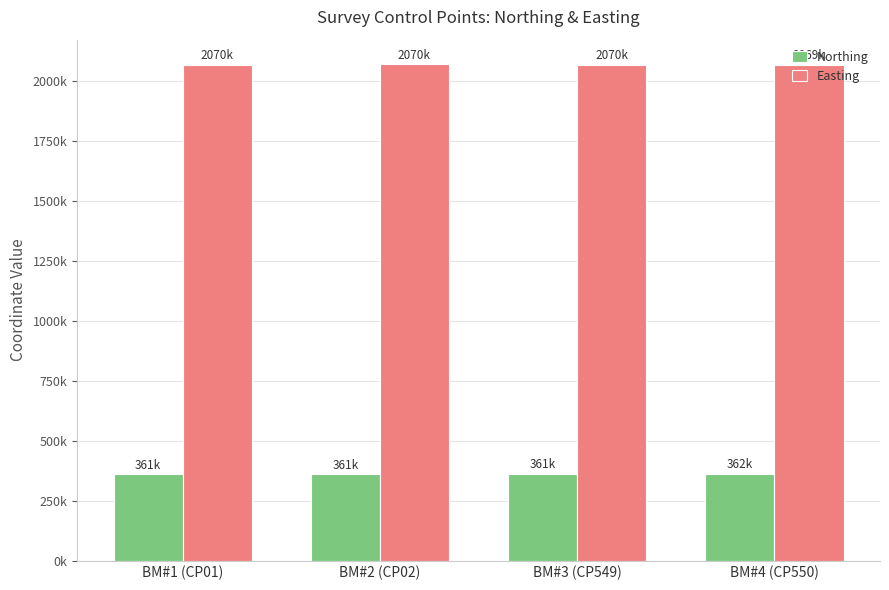

Reading right to left, list all the values displayed in this chart.

Northing: 361555.0	361458.8	361187.3	360854.3
Easting: 2069401.6	2069771.6	2069932.2	2069795.3